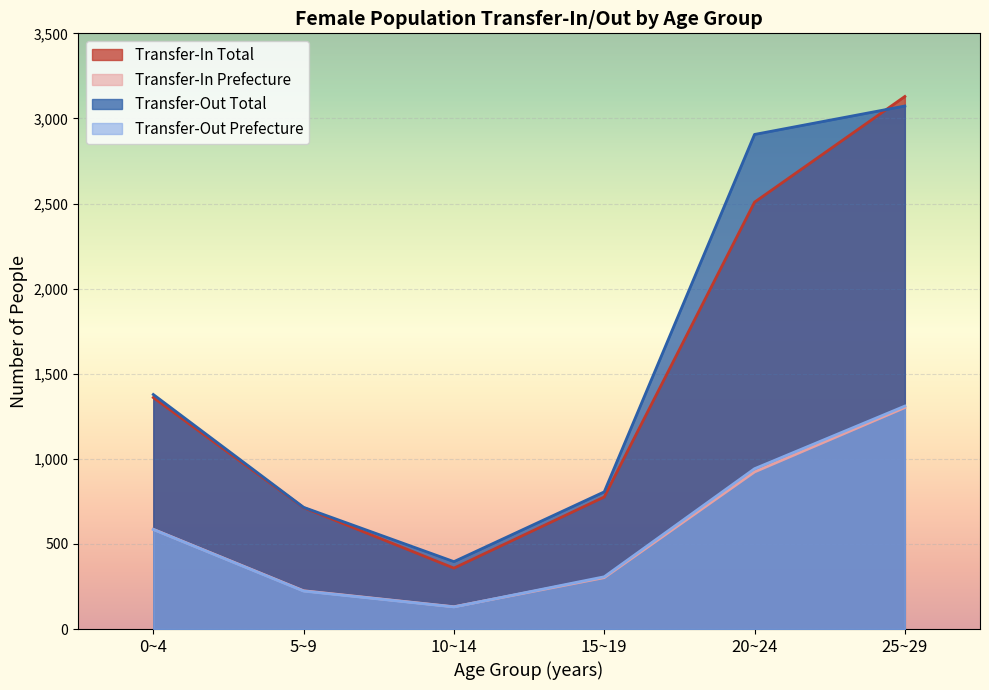

Where is the first local maximum for Transfer-In Prefecture?

25~29